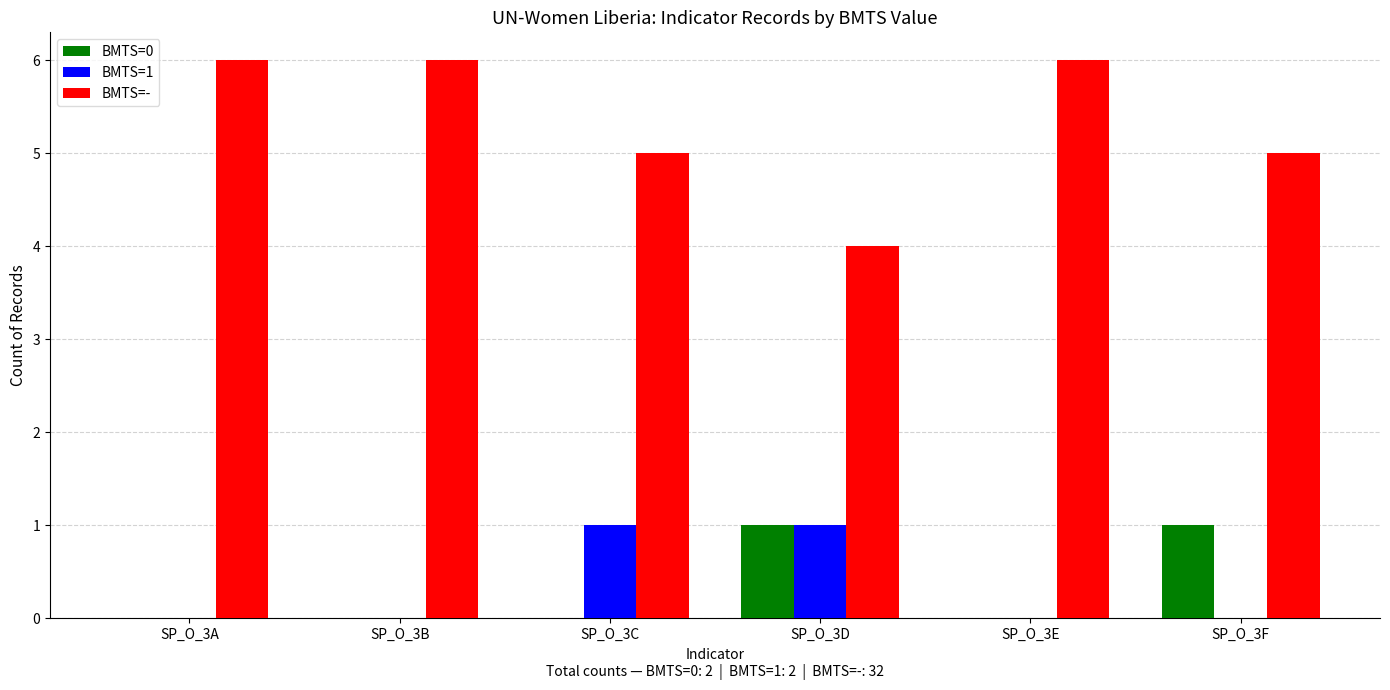

Is the value of BMTS=1 at SP_O_3B greater than the value of BMTS=- at SP_O_3E?

No